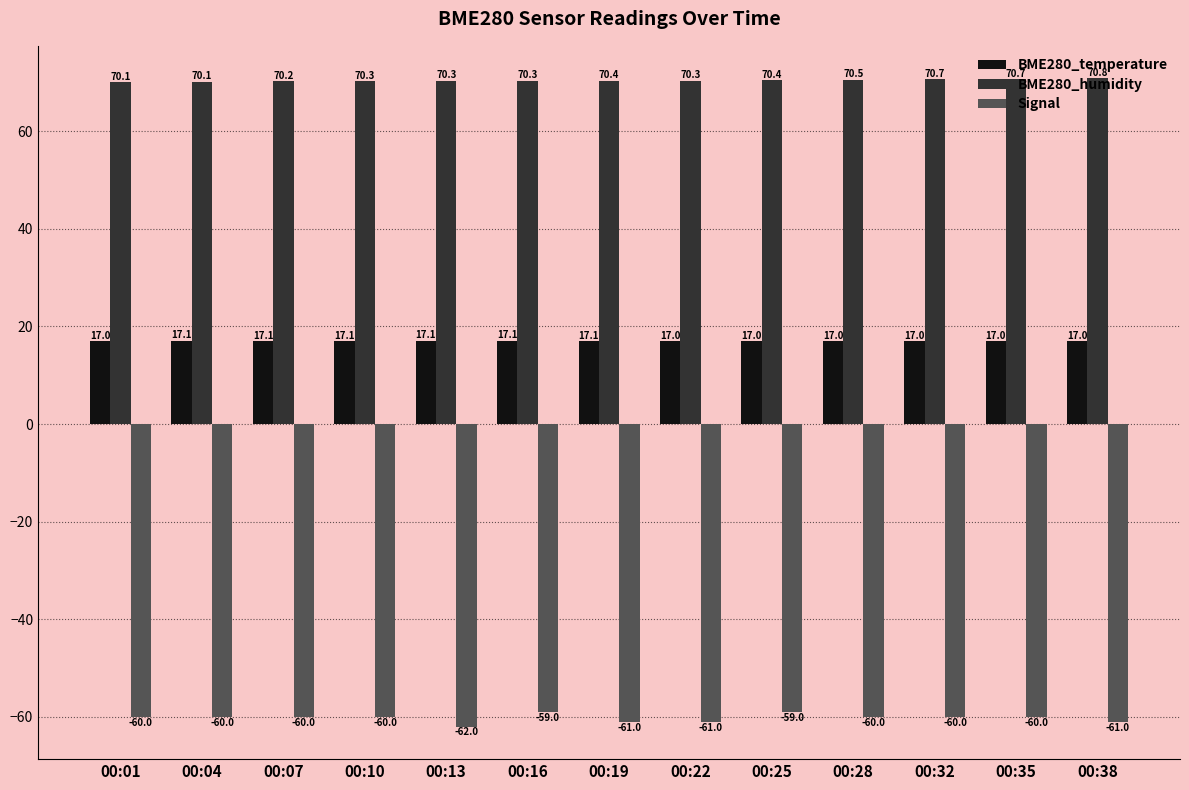

What is the sum of the Signal values at 00:19 and 00:22?

-122.0